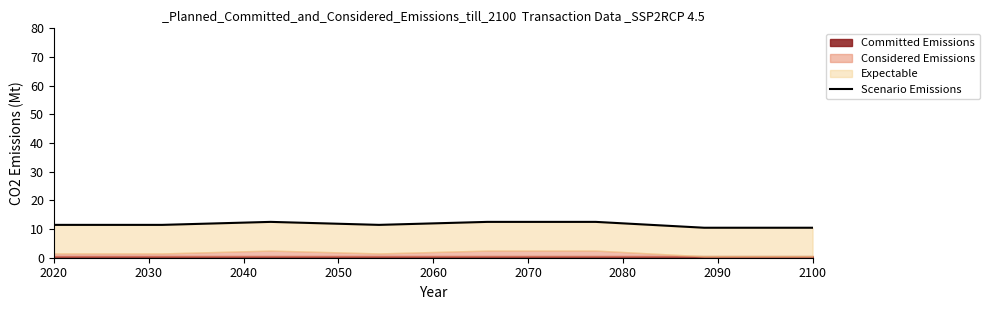

Where does the data first go above 11?

2020